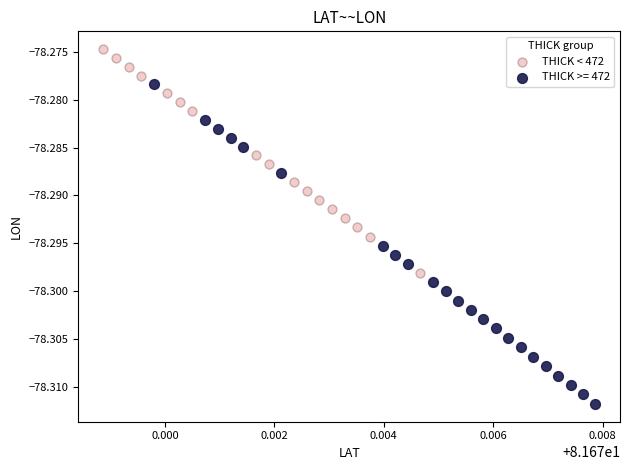

Which series contains the lowest Y value?

THICK >= 472